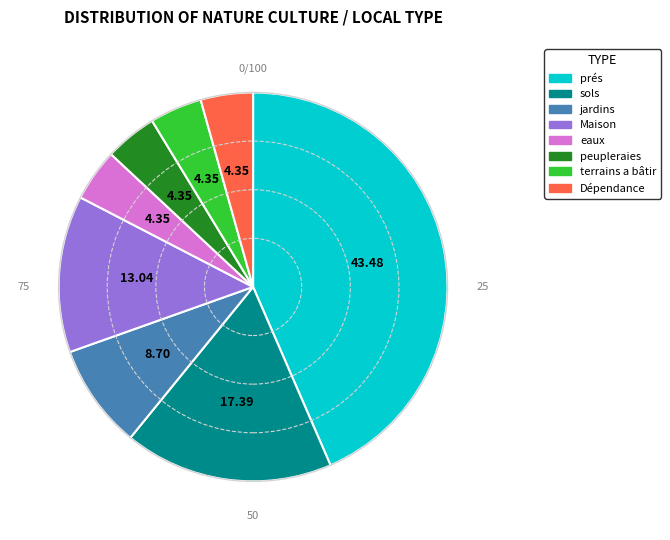

Which slice is the largest?

prés